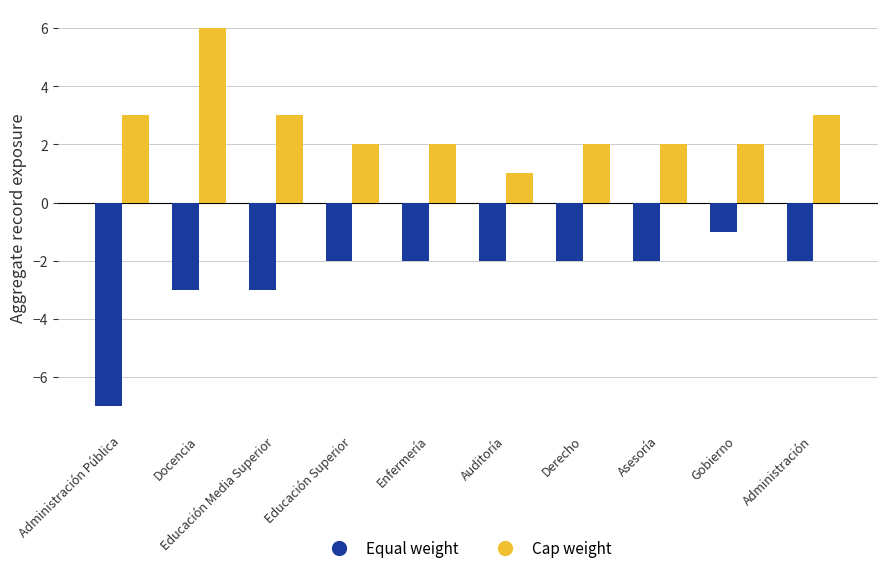

What is the spread (max minus min) of values at Gobierno?

3